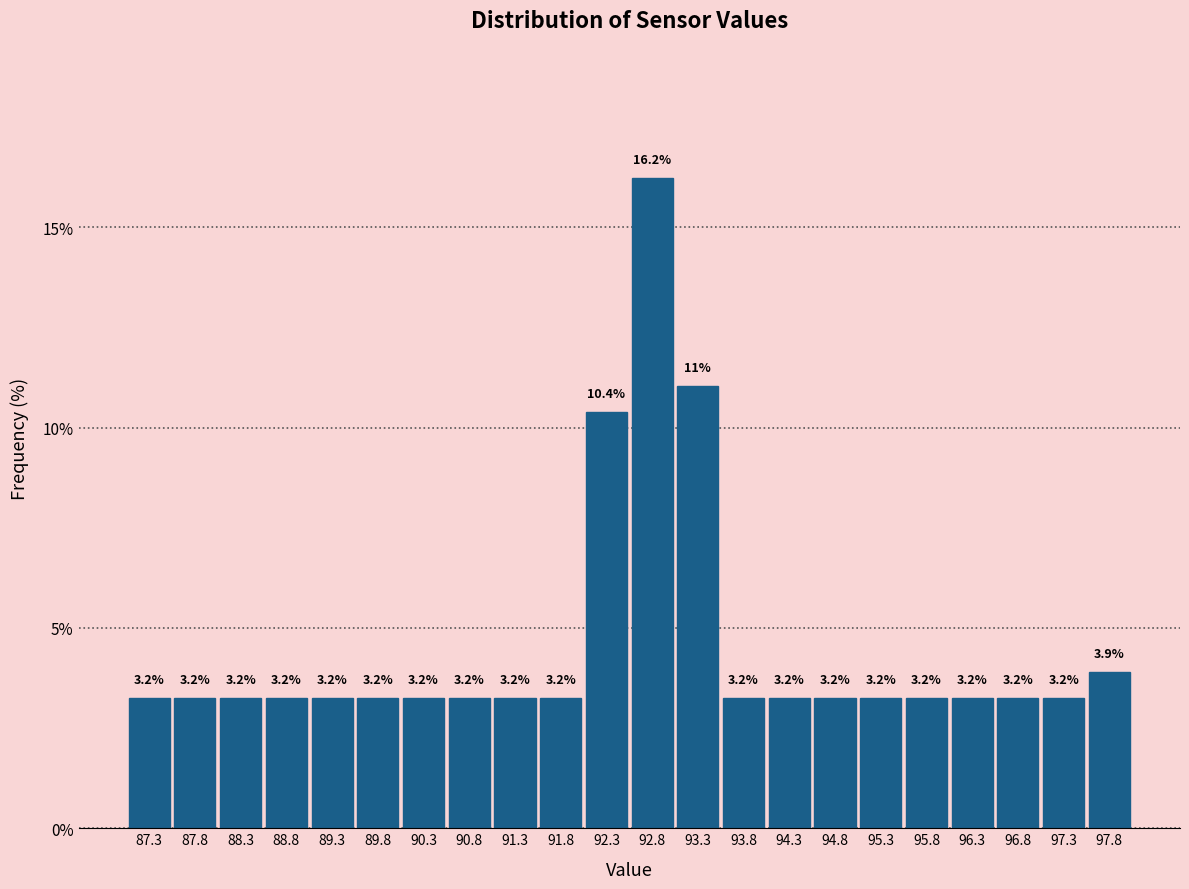

Reading left to right, transcribe this chart: for each bar, give the range it covers on the x-axis and its height.

87.1 to 87.6: 3.2
87.6 to 88.1: 3.2
88.1 to 88.6: 3.2
88.6 to 89.1: 3.2
89.1 to 89.6: 3.2
89.6 to 90.1: 3.2
90.1 to 90.6: 3.2
90.6 to 91.1: 3.2
91.1 to 91.6: 3.2
91.6 to 92.1: 3.2
92.1 to 92.6: 10.4
92.6 to 93.1: 16.2
93.1 to 93.6: 11.0
93.6 to 94.1: 3.2
94.1 to 94.6: 3.2
94.6 to 95.1: 3.2
95.1 to 95.6: 3.2
95.6 to 96.1: 3.2
96.1 to 96.6: 3.2
96.6 to 97.1: 3.2
97.1 to 97.6: 3.2
97.6 to 98.1: 3.9